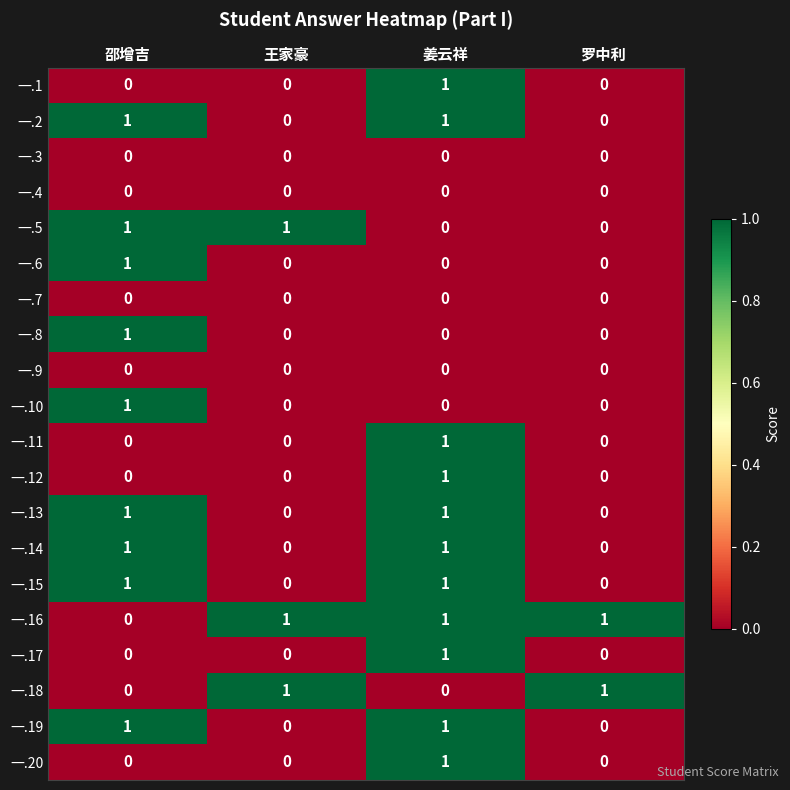

How many distinct data groups are displayed?

20